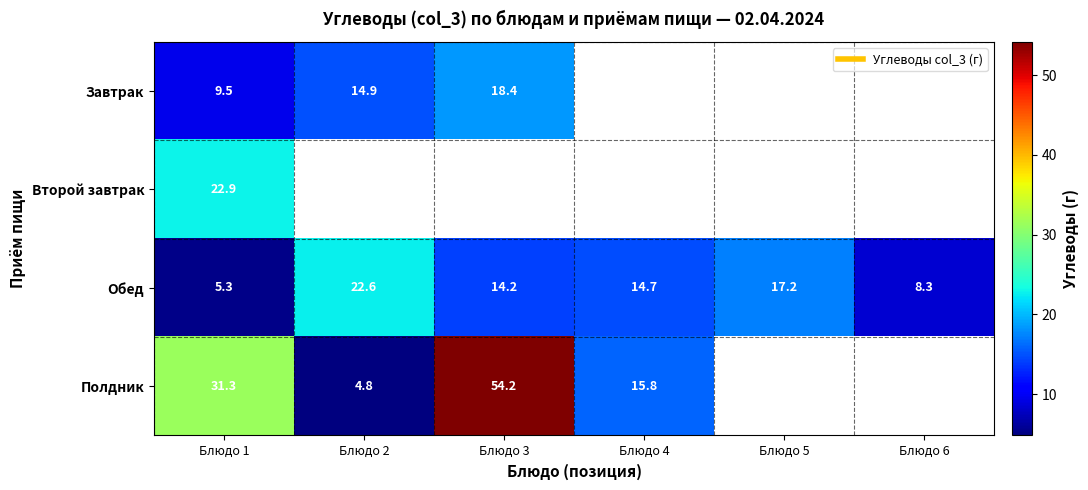

What is the difference between the maximum and minimum values in the Полдник series?

49.4